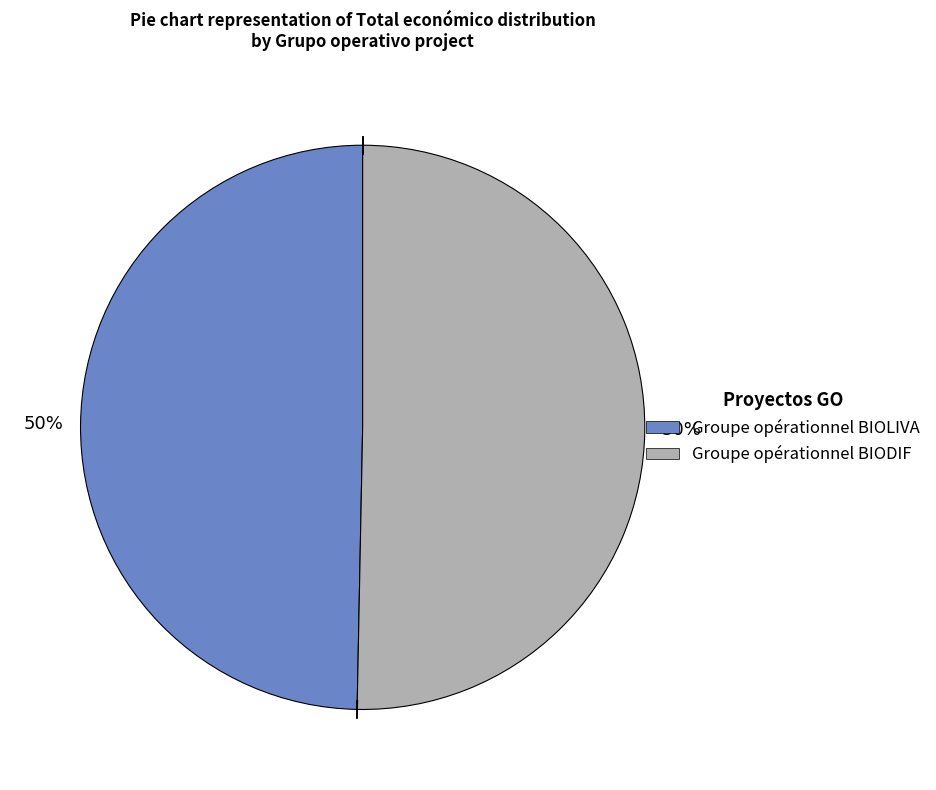

Is it true that Groupe opérationnel BIODIF is 50% of the pie?

True